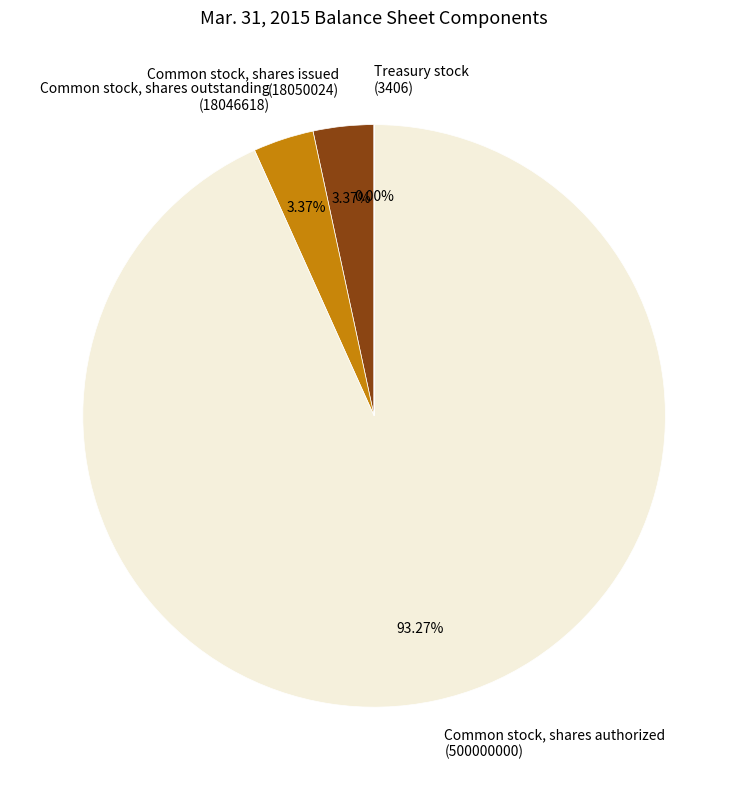

Does any single category account for the majority?

Yes